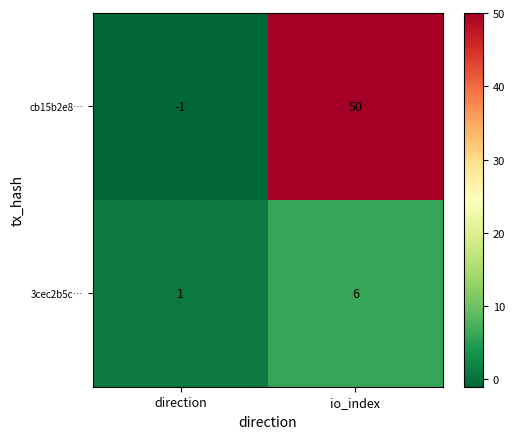

Is it true that 3cec2b5c… equals 2 at direction?

False